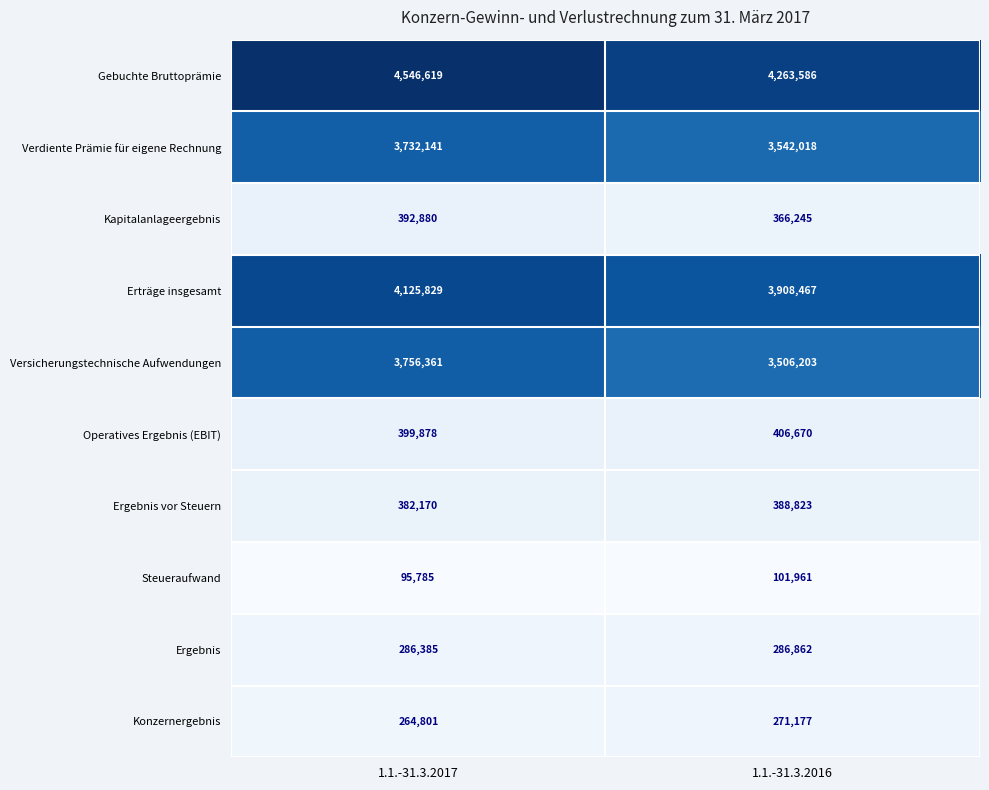

What is the average value of the Erträge insgesamt series?

4017148